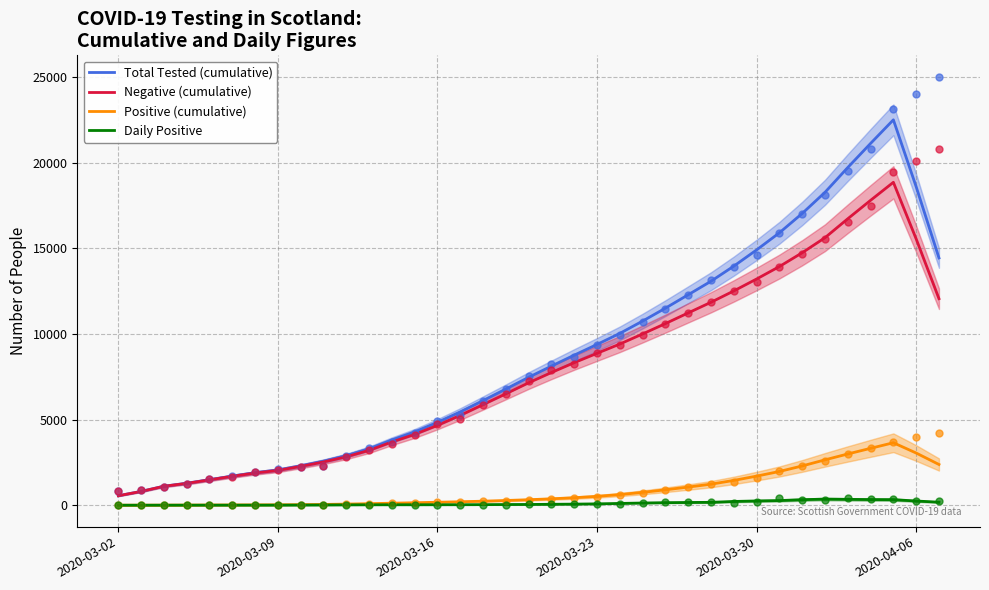

Which series reaches the maximum Y coordinate?

Total Tested (cumulative)